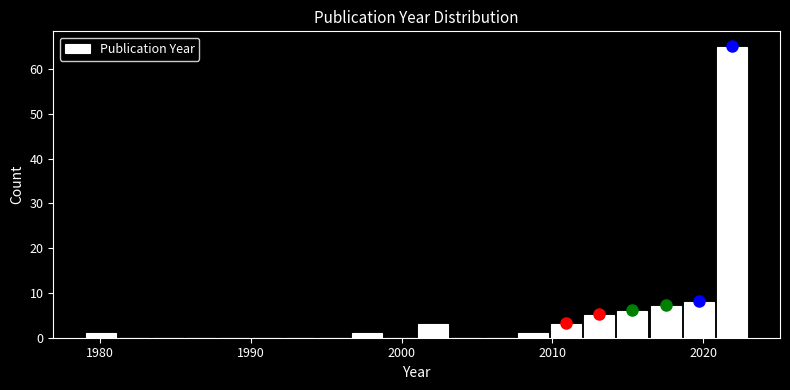

Read against the x-axis, roughly where is the centre of the tallest bar?

2022